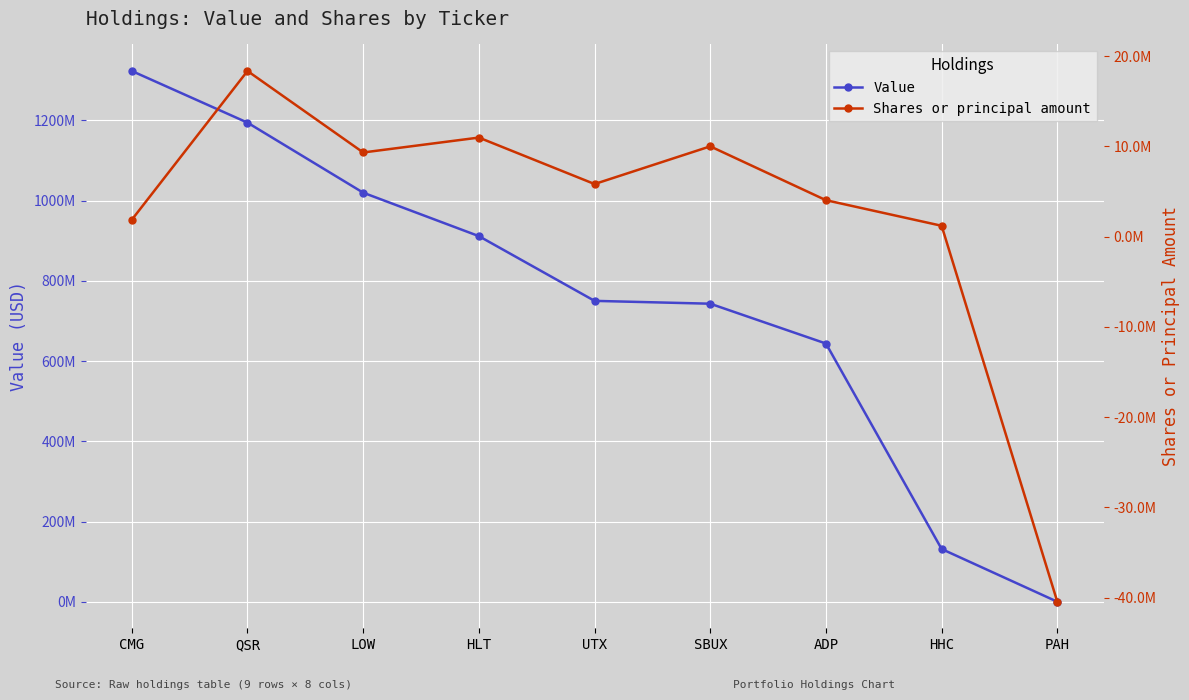

Is this an area chart (filled region under the line)?

No